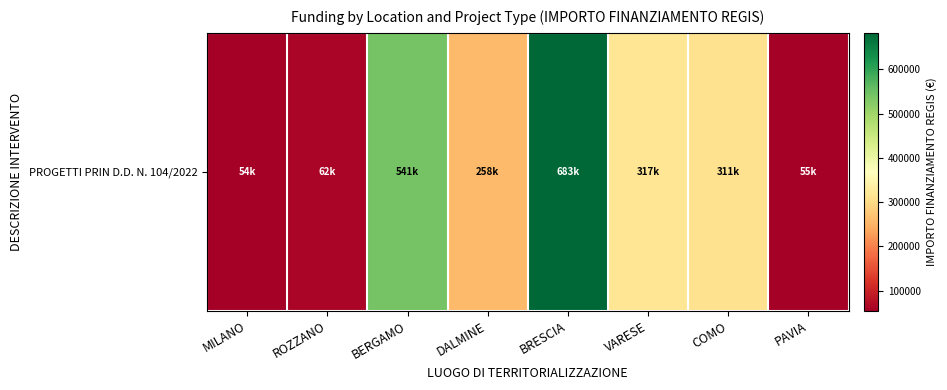

Where does the data first go above 310936?

BERGAMO